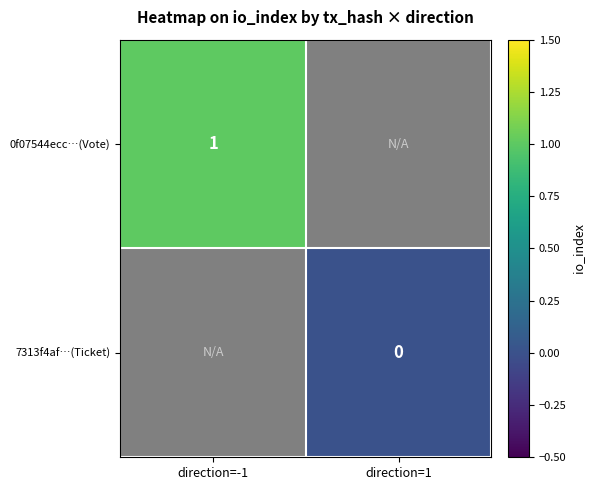

Is the value of 7313f4af…(Ticket) at direction=1 greater than the value of 0f07544ecc…(Vote) at direction=-1?

No